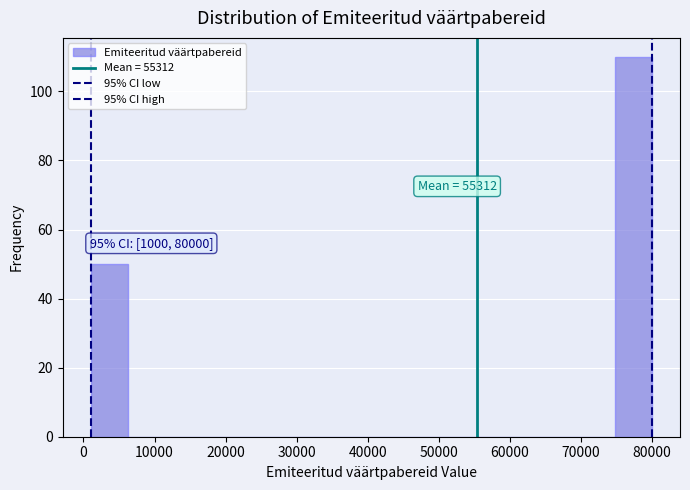

Which range on the x-axis has the tallest bar?

75000 to 80000